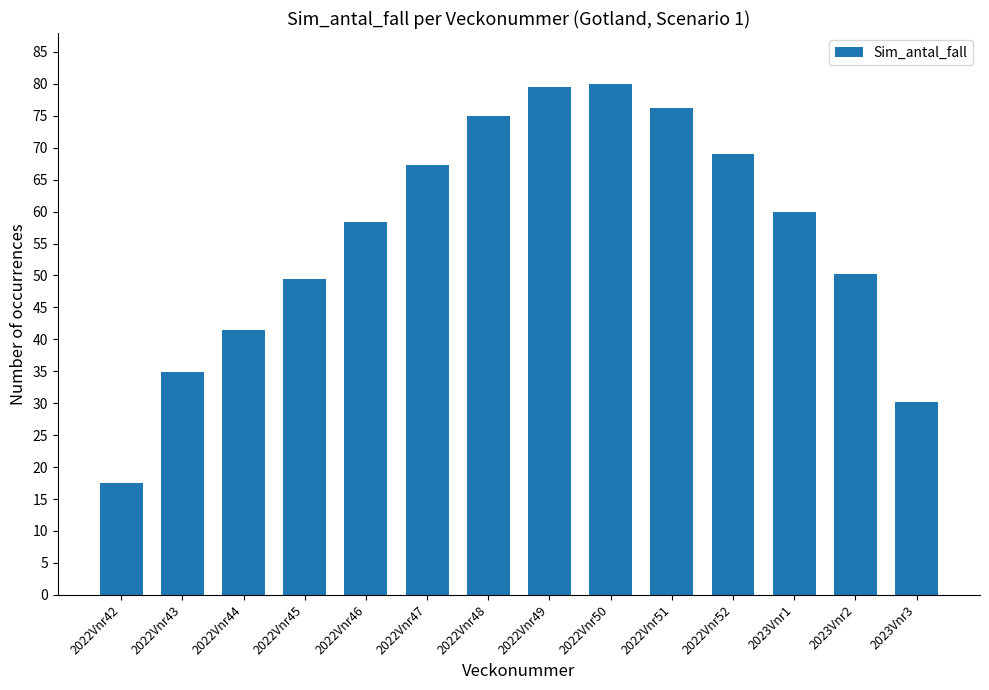

What is the difference between the values at 2022Vnr50 and 2023Vnr1?

20.0